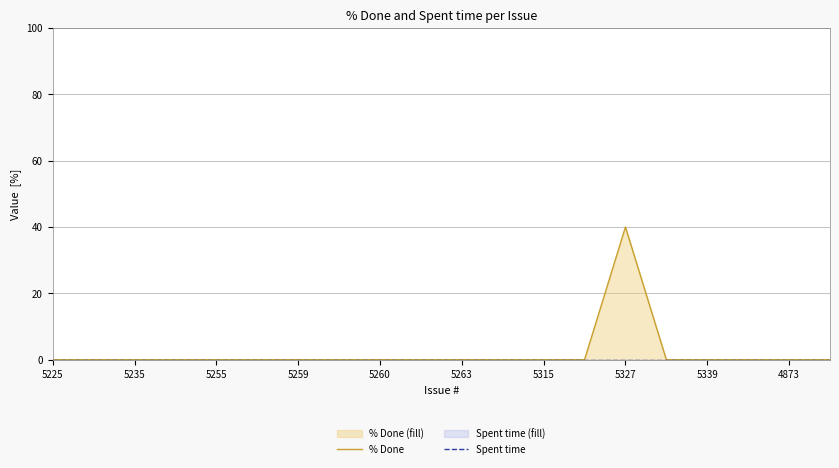

Which category has the highest value in the Spent time series?

5225